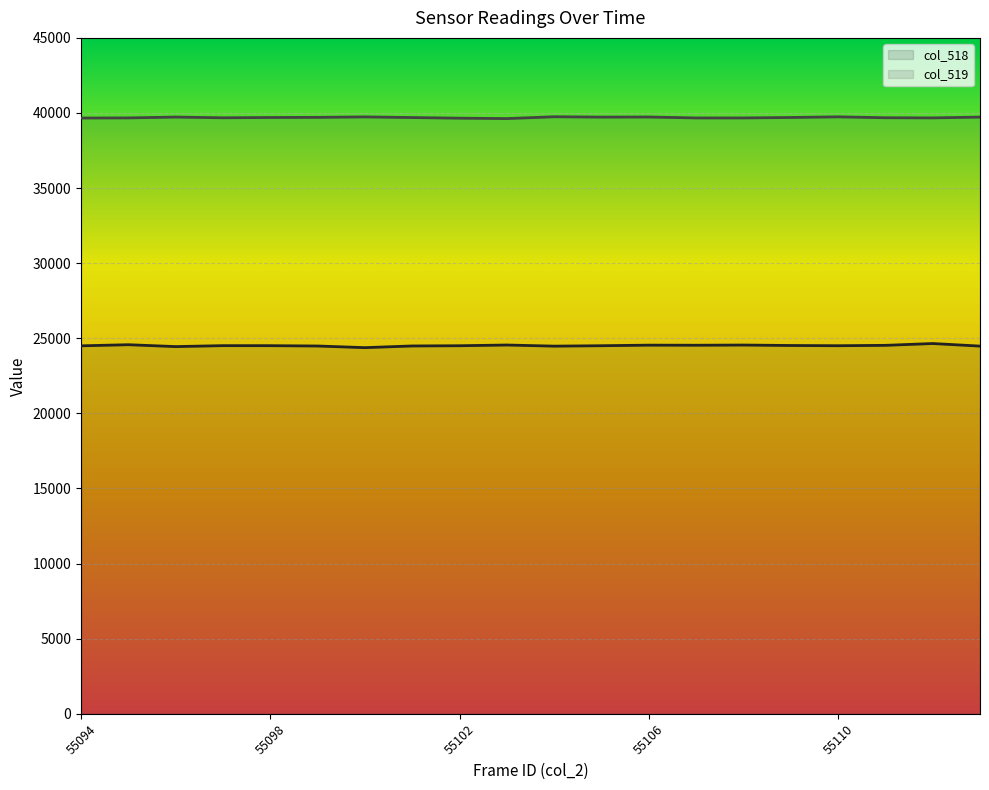

What is the sum of the col_519 values at 55099 and 55105?

79435